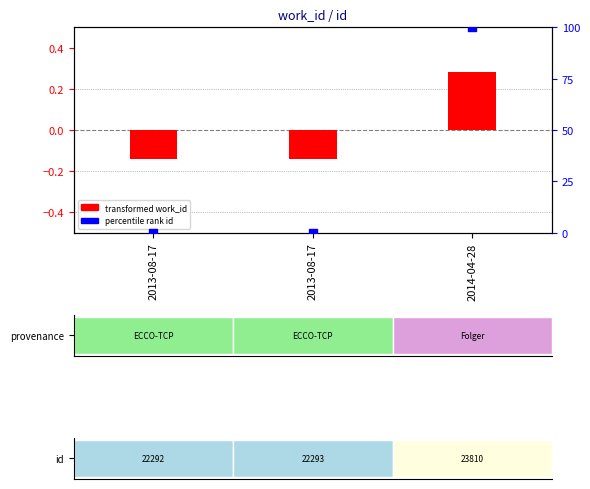

Between 2013-08-17 and 2013-08-17, which is larger?

2013-08-17